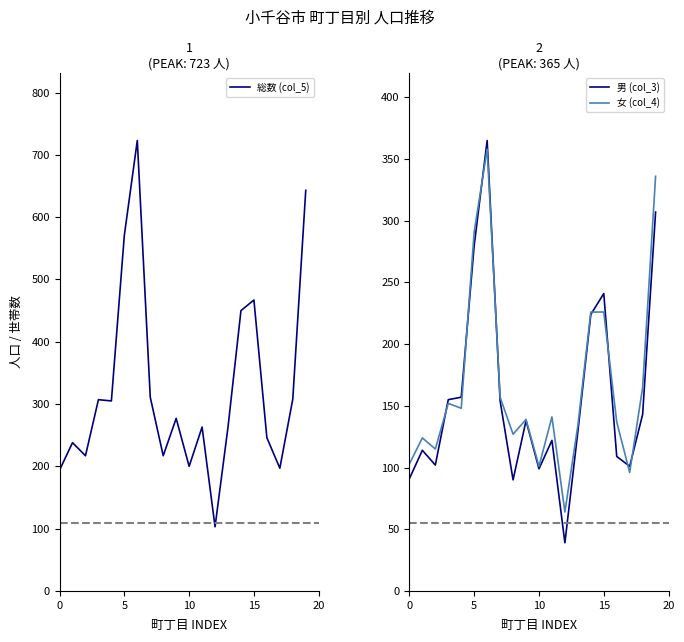

Which series changed the most between 15 and 18?

総数 (col_5)